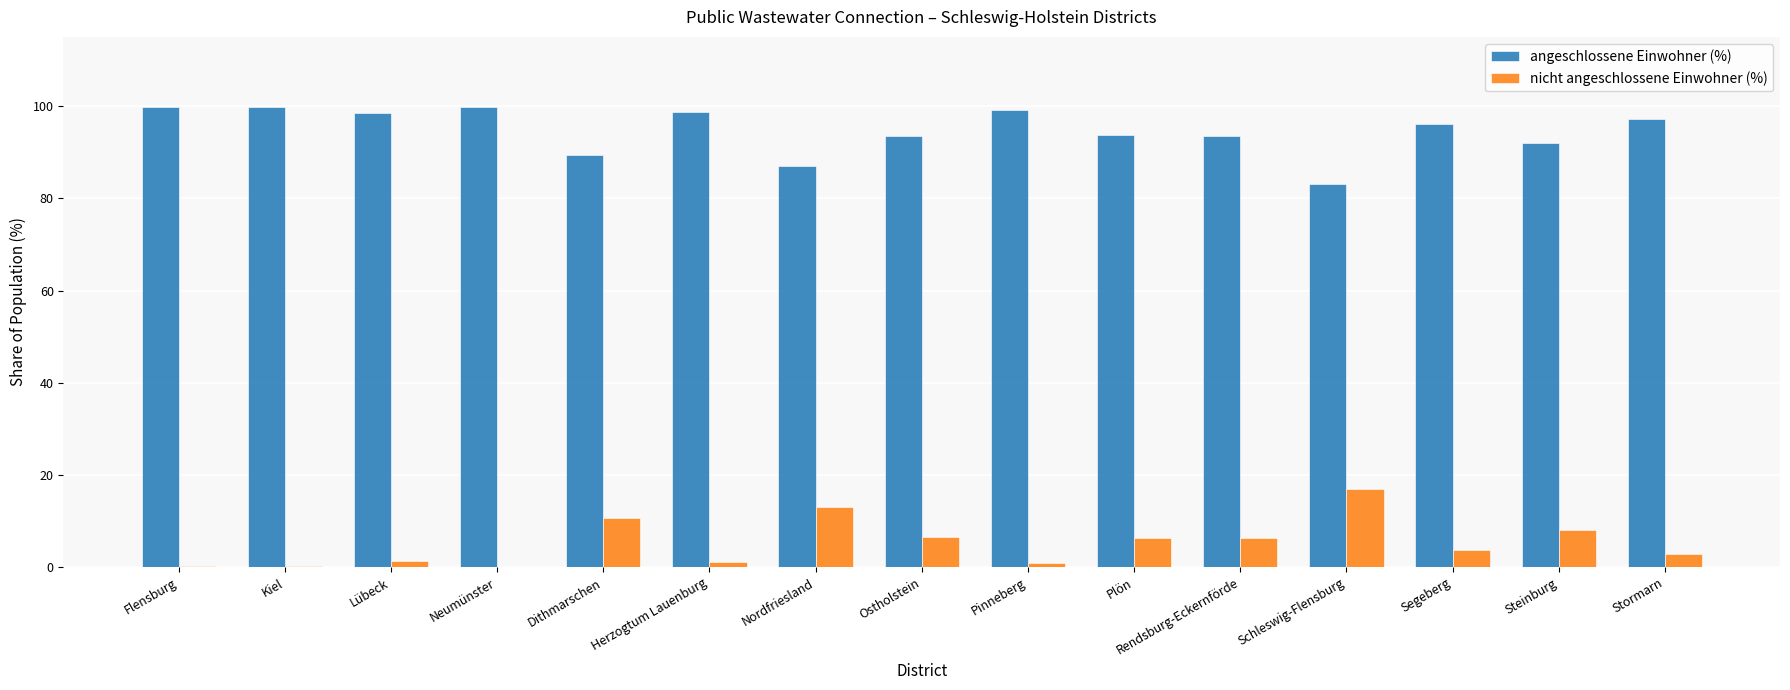

Where does the angeschlossene Einwohner (%) series first go above 96?

Flensburg